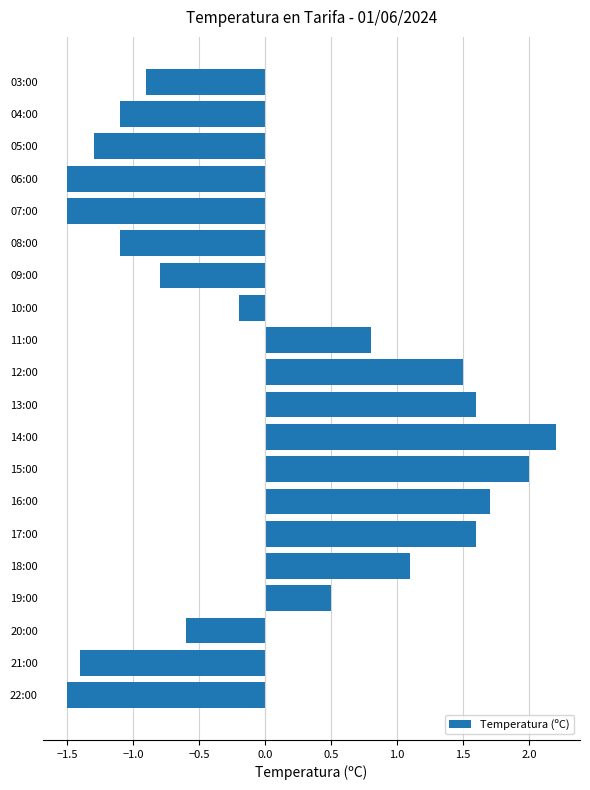

What is the difference between the second highest and minimum values?

3.5